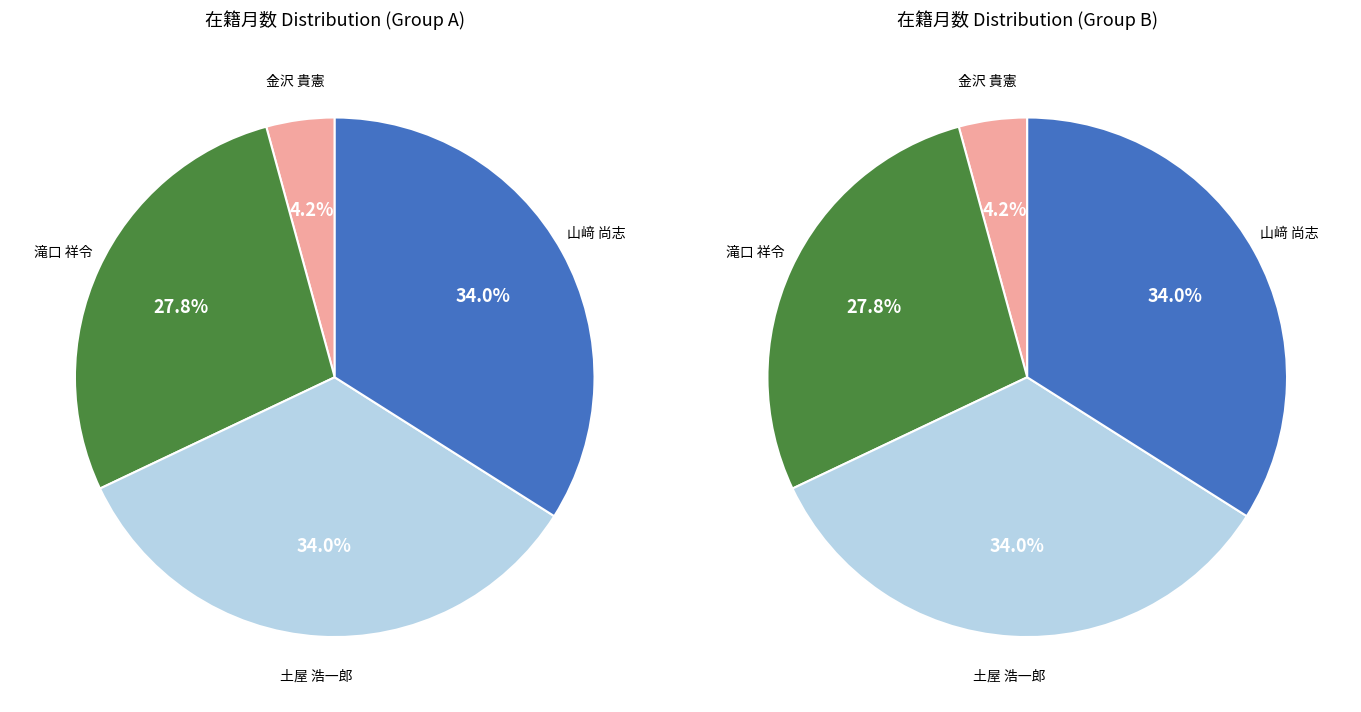

Rank the categories by value from highest to lowest.

土屋 浩一郎, 山﨑 尚志, 滝口 祥令, 金沢 貴憲